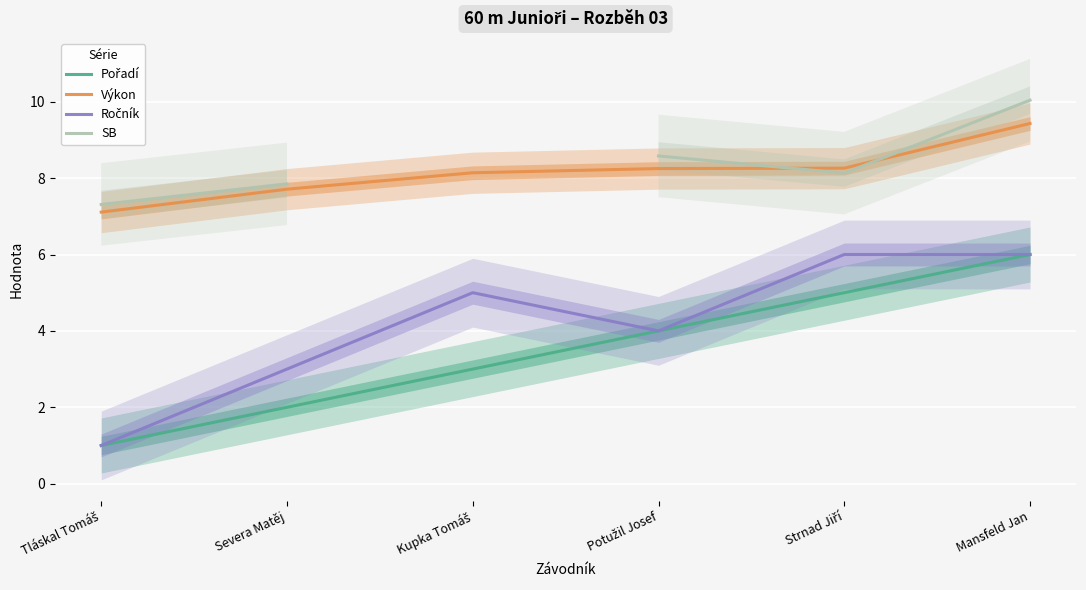

What is the minimum value for Výkon?

7.1